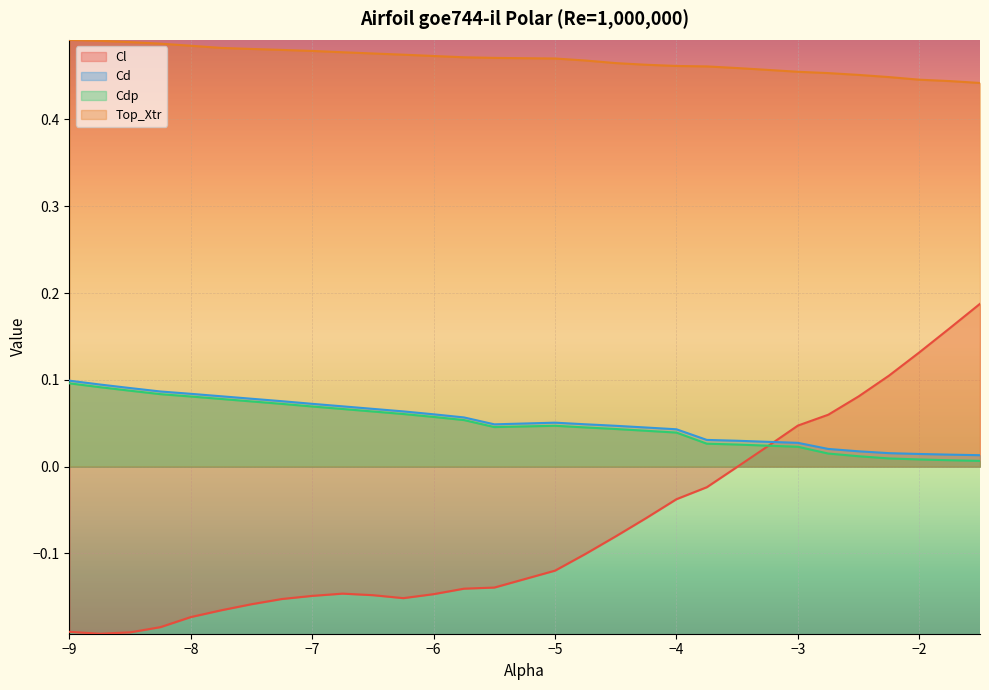

Which has a higher value, -5.5 or -1.5?

-1.5